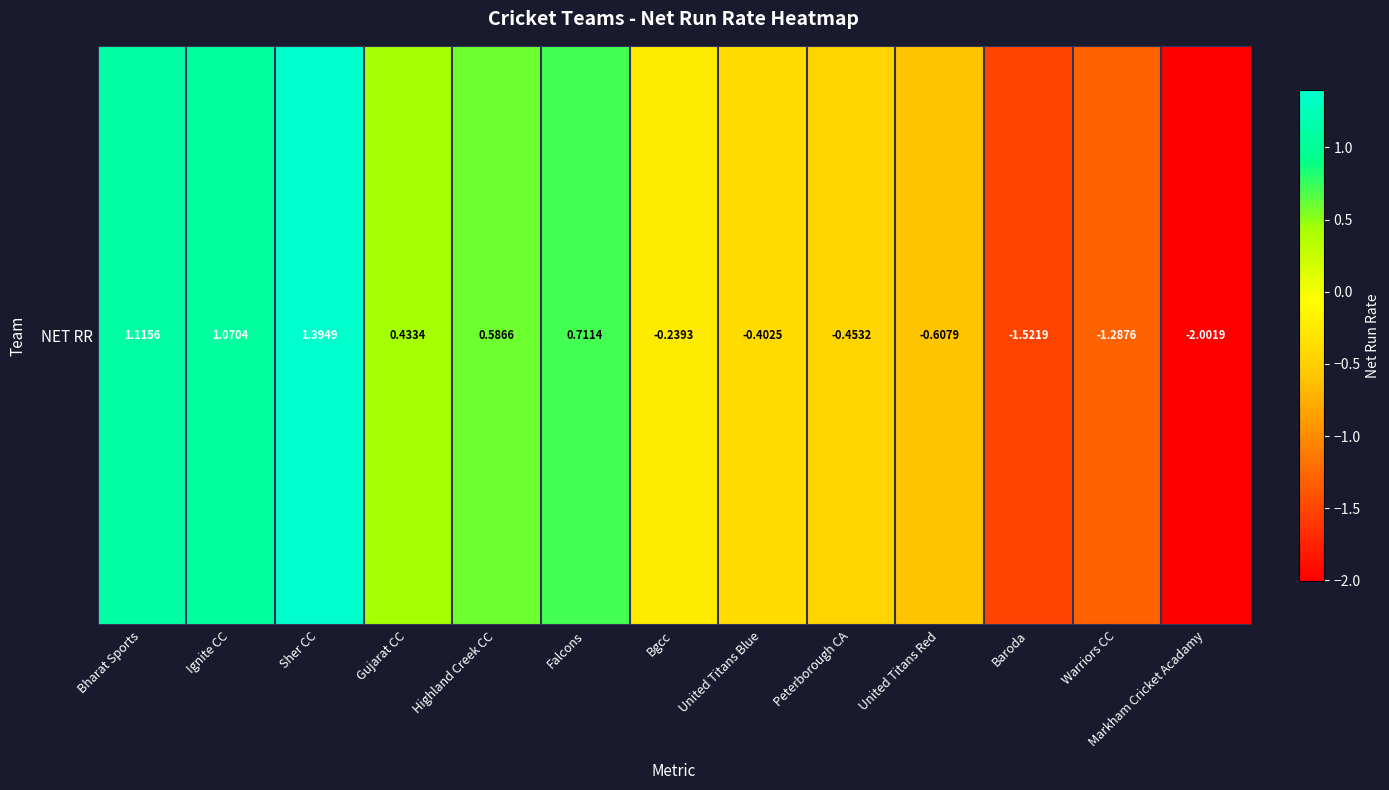

What is the greatest value displayed?

1.4